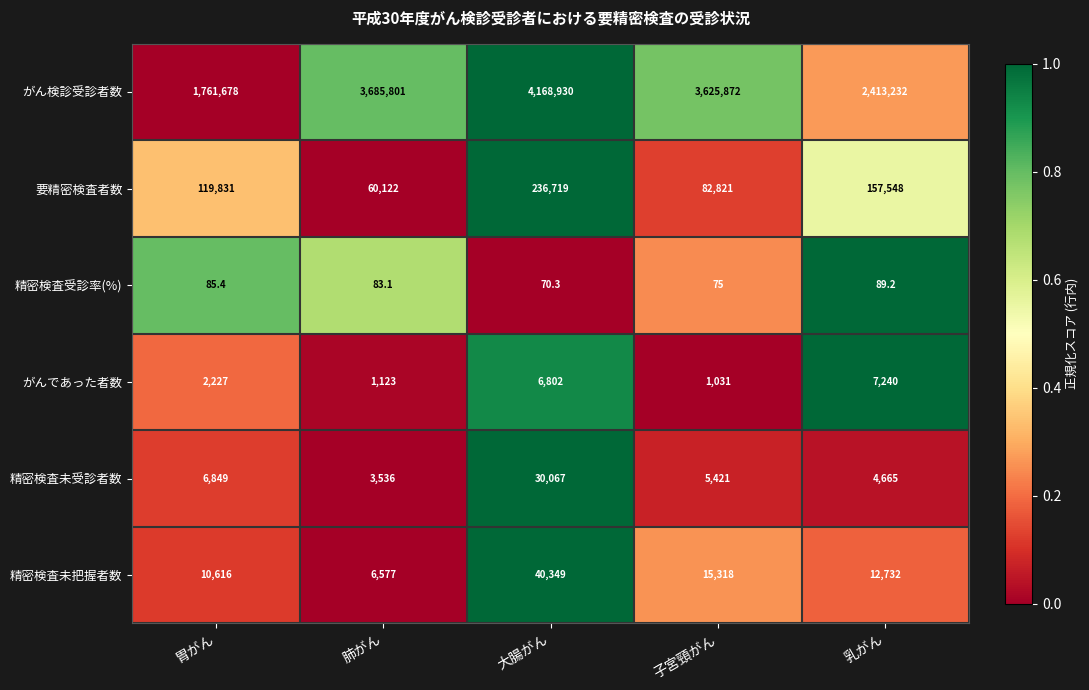

At which category is the sum across all series the highest?

大腸がん